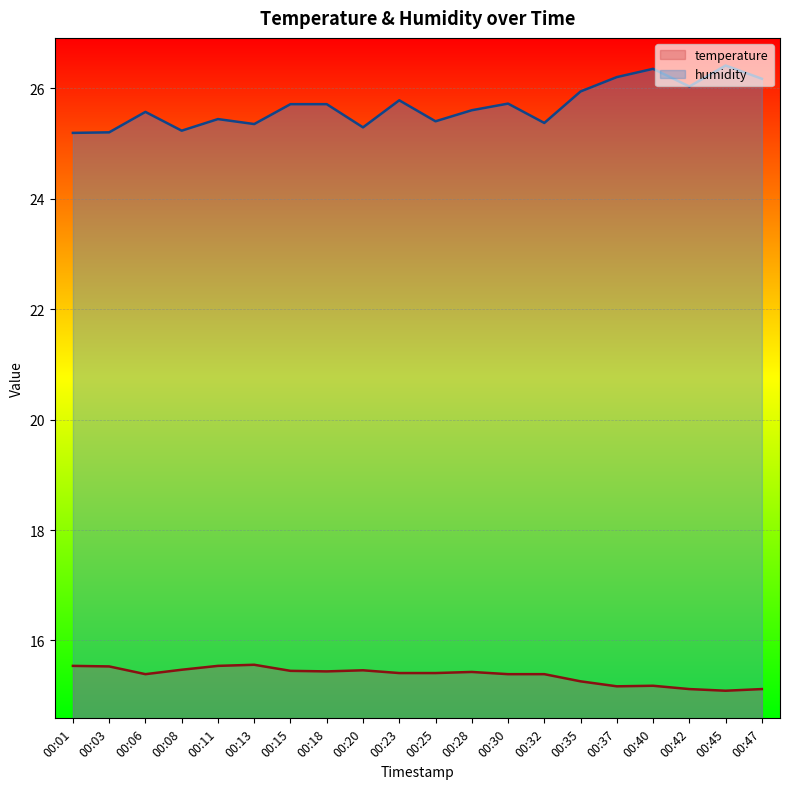

Does the chart display data point markers on the line(s)?

No